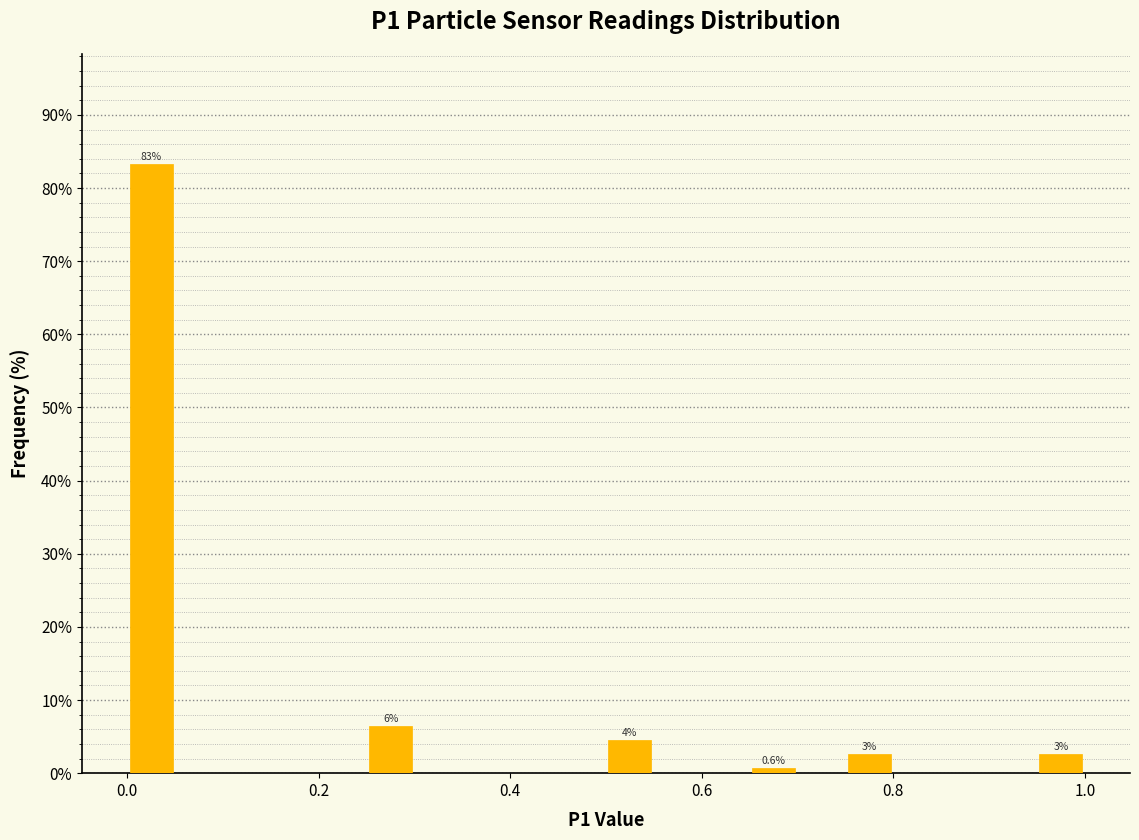

Read against the x-axis, roughly where is the centre of the tallest bar?

0.02